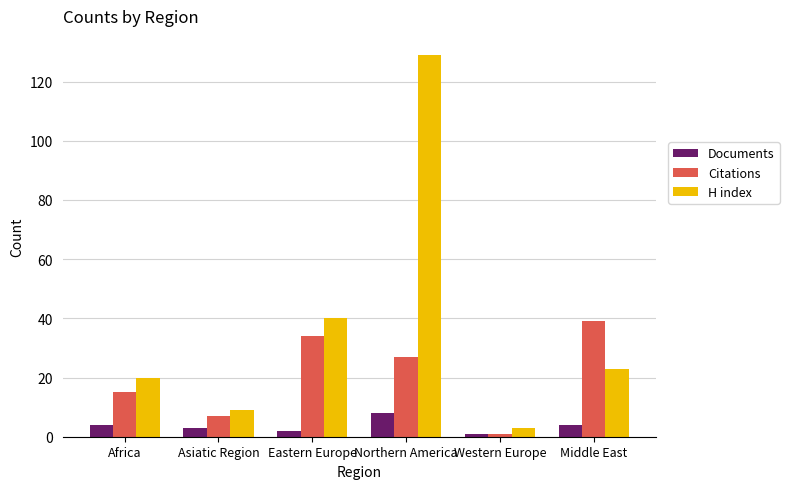

Reading right to left, list all the values displayed in this chart.

Documents: Middle East=4	Western Europe=1	Northern America=8	Eastern Europe=2	Asiatic Region=3	Africa=4
Citations: Middle East=39	Western Europe=1	Northern America=27	Eastern Europe=34	Asiatic Region=7	Africa=15
H index: Middle East=23	Western Europe=3	Northern America=129	Eastern Europe=40	Asiatic Region=9	Africa=20